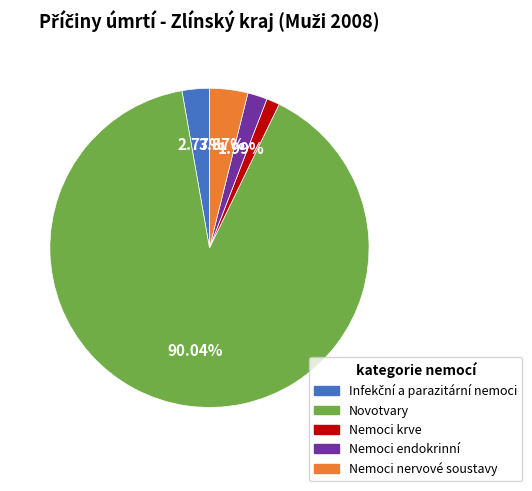

Between Novotvary and Nemoci krve, which is larger?

Novotvary